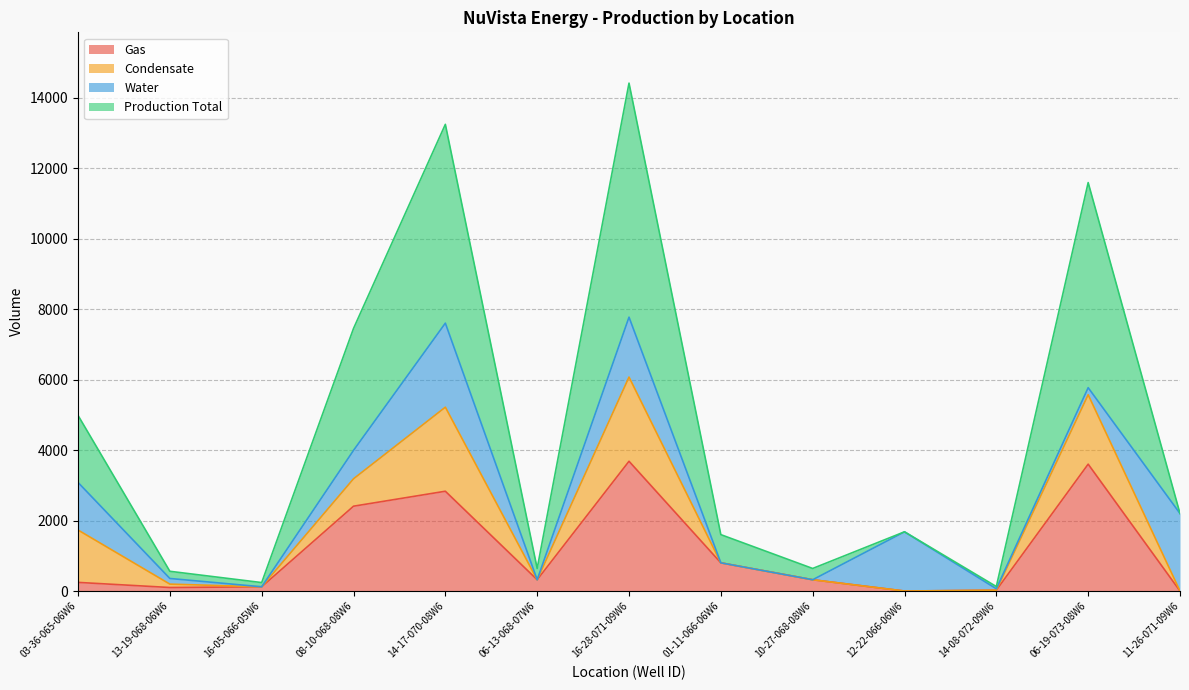

Which category has the lowest value in the Gas series?

12-22-066-06W6